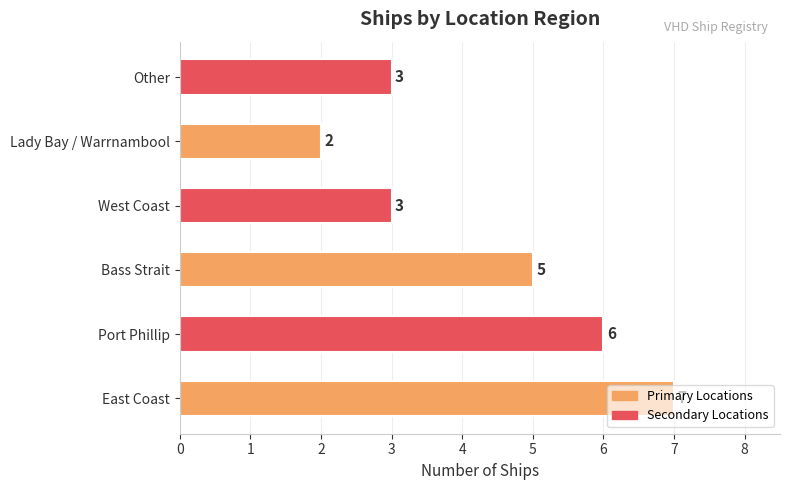

The chart shows a value of 9 at Port Phillip. True or false?

False